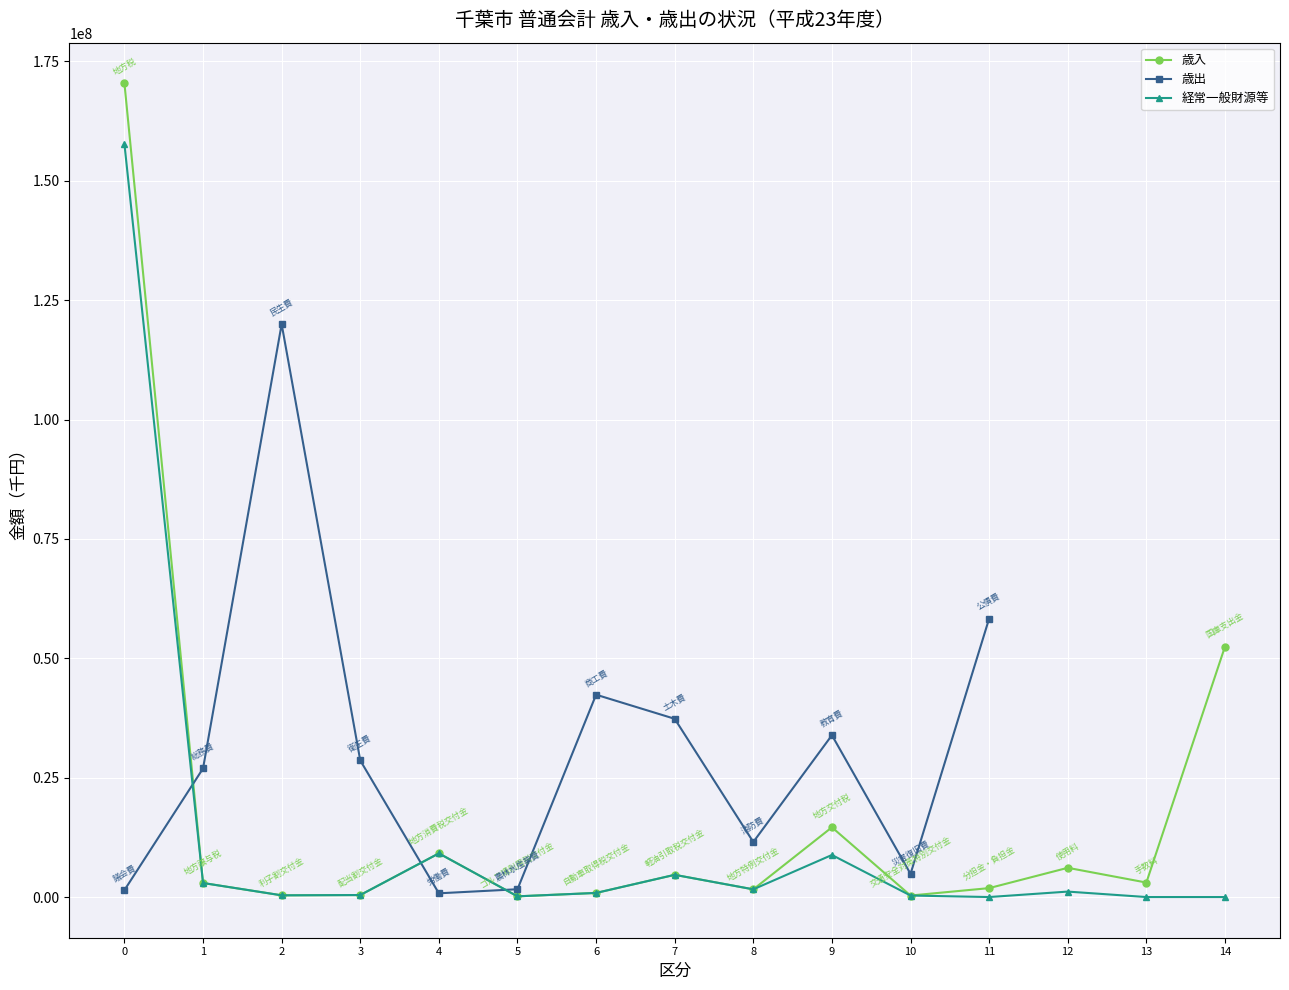

What value does the data have at 財産収入, to the nearest 10?

926620